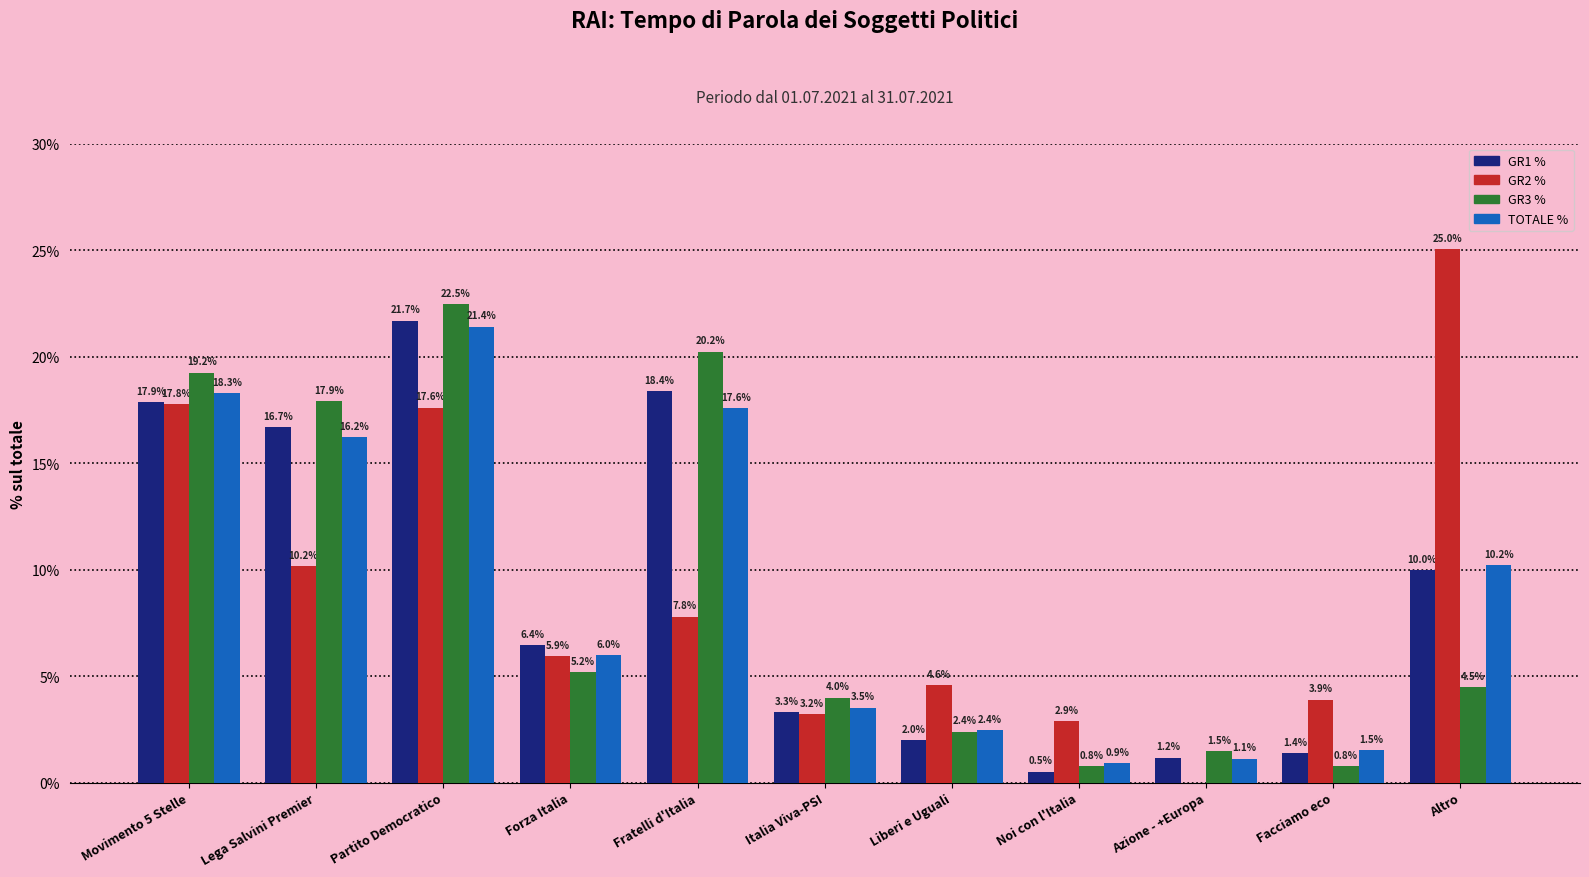

What are all the series names shown in the legend?

GR1 %, GR2 %, GR3 %, TOTALE %